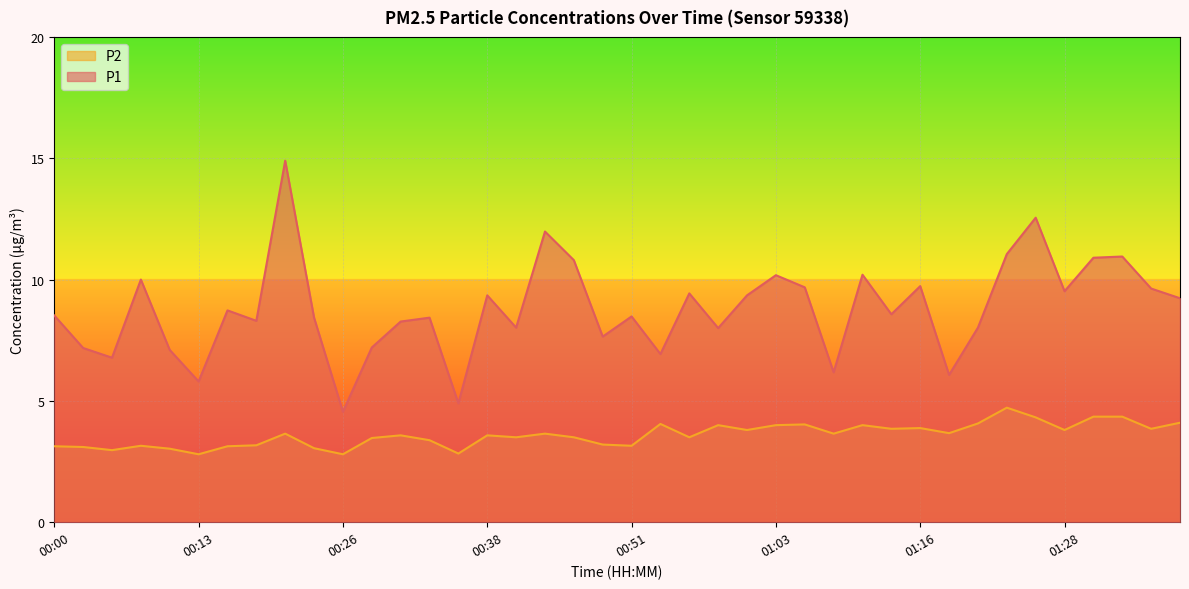

How many interior local peaks does the P1 series have?

13